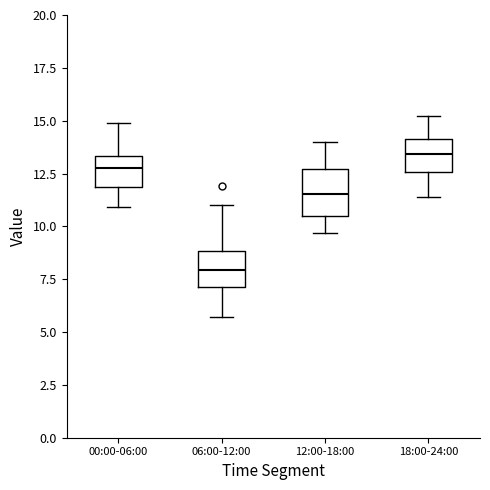

Where does the median line of the box for 00:00-06:00 sit on the y-axis? The values are not printed on the chart, so give them approximately, as read against the axis.

13.0